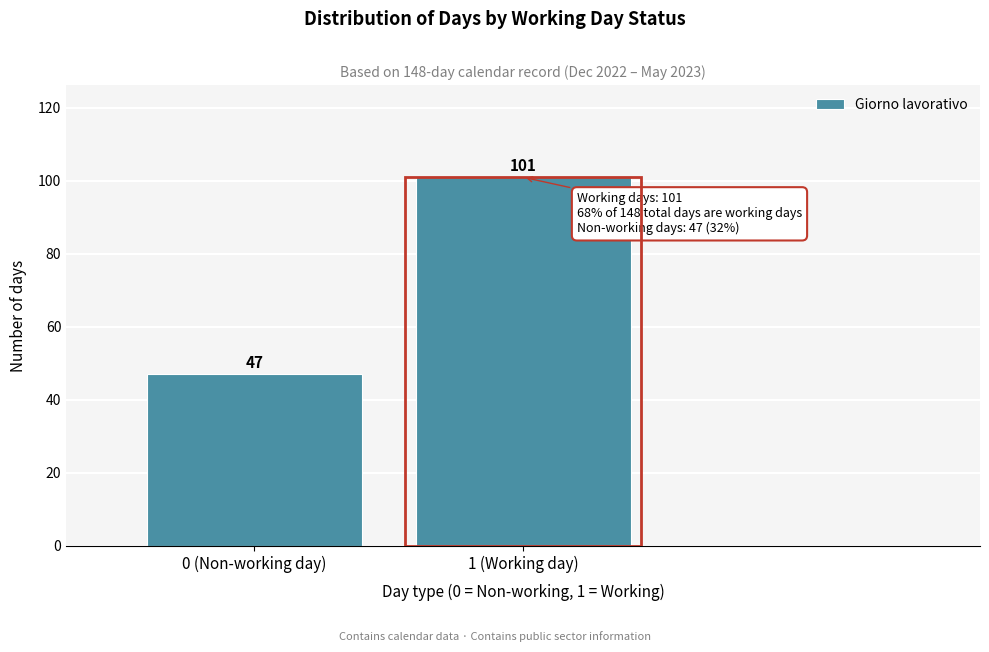

Reading left to right, what are all the values shown in this chart?

0 (Non-working day)=47	1 (Working day)=101